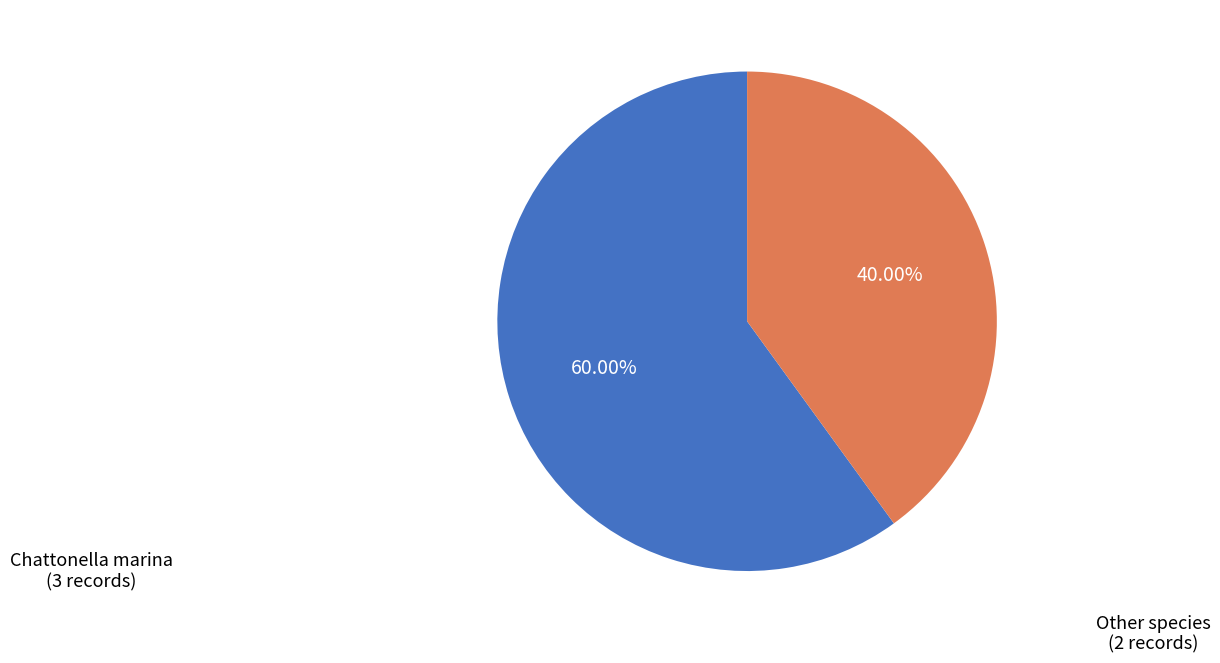

Rank the categories by value from highest to lowest.

Chattonella marina (3 records), Other species (2 records)